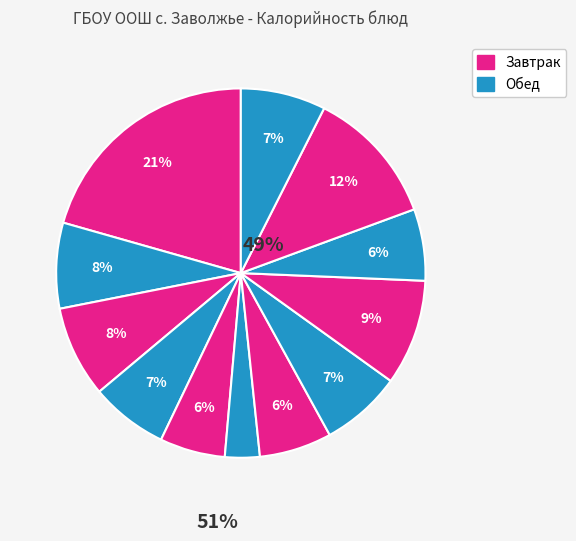

How many slices are in this pie chart?

12